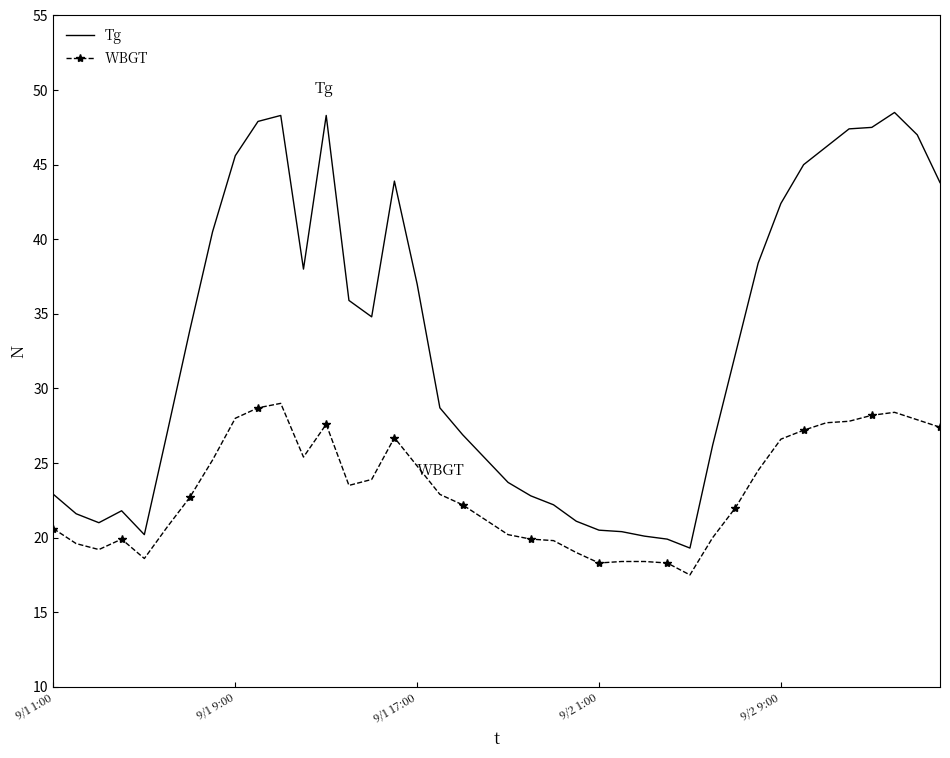

What is the difference between the maximum and minimum values in the Tg series?

29.2